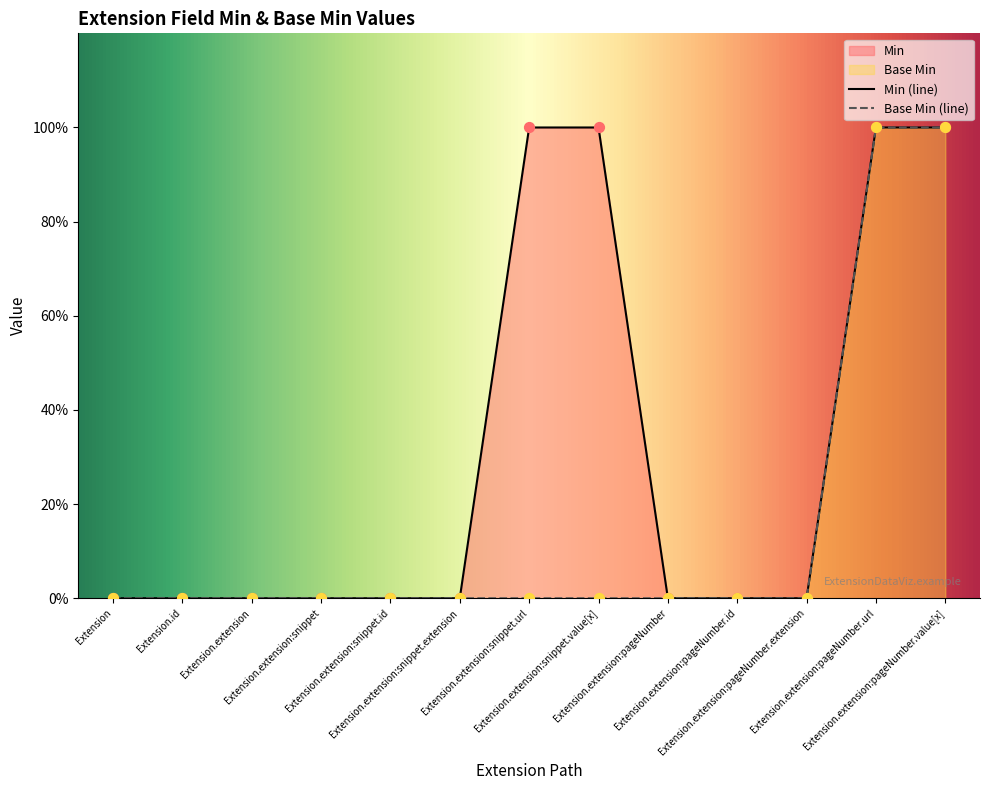

What is the change in value from Extension.extension:pageNumber.extension to Extension.extension:pageNumber.url?

+1